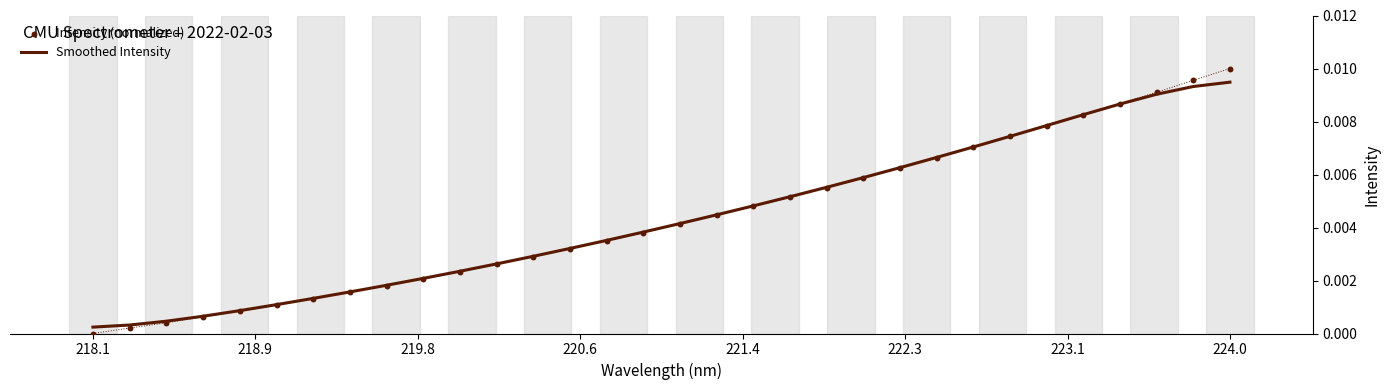

Which series has the widest spread of Y values?

Intensity (normalized)